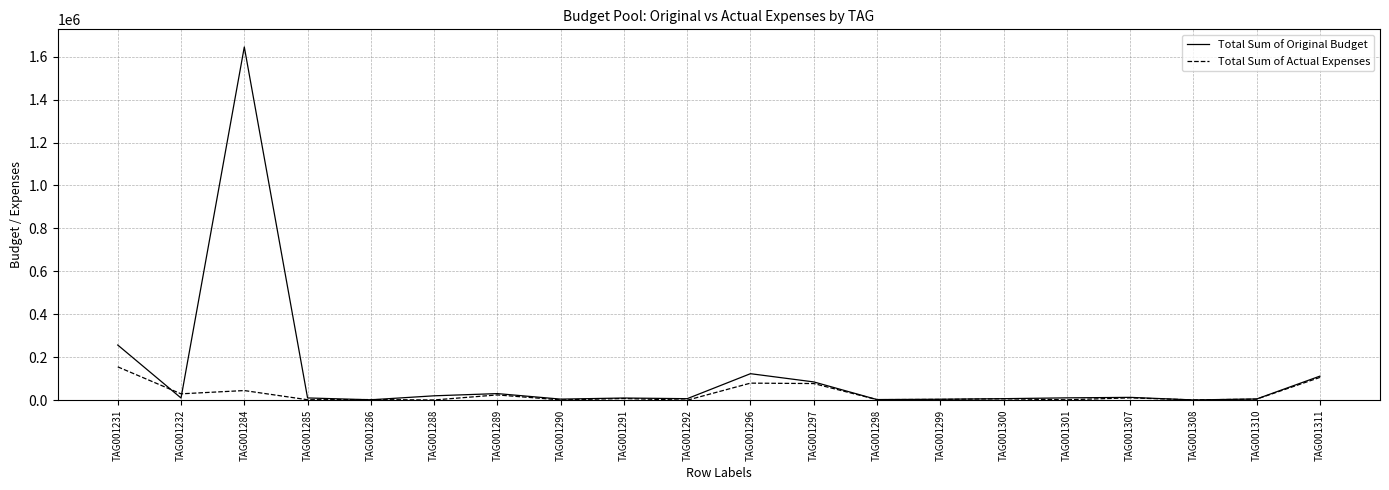

Is the value of Total Sum of Original Budget at TAG001311 greater than the value of Total Sum of Actual Expenses at TAG001296?

Yes